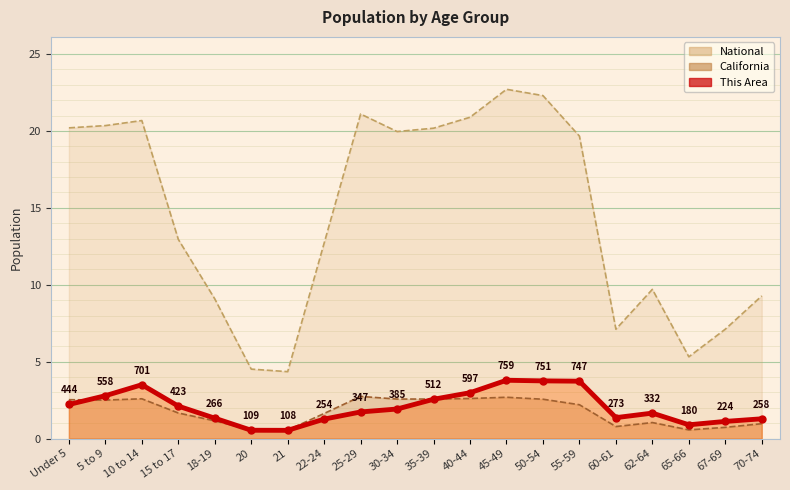

Reading right to left, list all the values displayed in this chart.

This Area: 70-74=1.3	67-69=1.1	65-66=0.9	62-64=1.7	60-61=1.4	55-59=3.7	50-54=3.8	45-49=3.8	40-44=3.0	35-39=2.6	30-34=1.9	25-29=1.7	22-24=1.3	21=0.5	20=0.5	18-19=1.3	15 to 17=2.1	10 to 14=3.5	5 to 9=2.8	Under 5=2.2
California: 70-74=1.0	67-69=0.7	65-66=0.6	62-64=1.0	60-61=0.8	55-59=2.2	50-54=2.6	45-49=2.7	40-44=2.6	35-39=2.6	30-34=2.6	25-29=2.7	22-24=1.6	21=0.6	20=0.6	18-19=1.2	15 to 17=1.7	10 to 14=2.6	5 to 9=2.5	Under 5=2.5
National: 70-74=9.3	67-69=7.1	65-66=5.3	62-64=9.7	60-61=7.1	55-59=19.7	50-54=22.3	45-49=22.7	40-44=20.9	35-39=20.2	30-34=20.0	25-29=21.1	22-24=12.7	21=4.4	20=4.5	18-19=9.1	15 to 17=13.0	10 to 14=20.7	5 to 9=20.3	Under 5=20.2